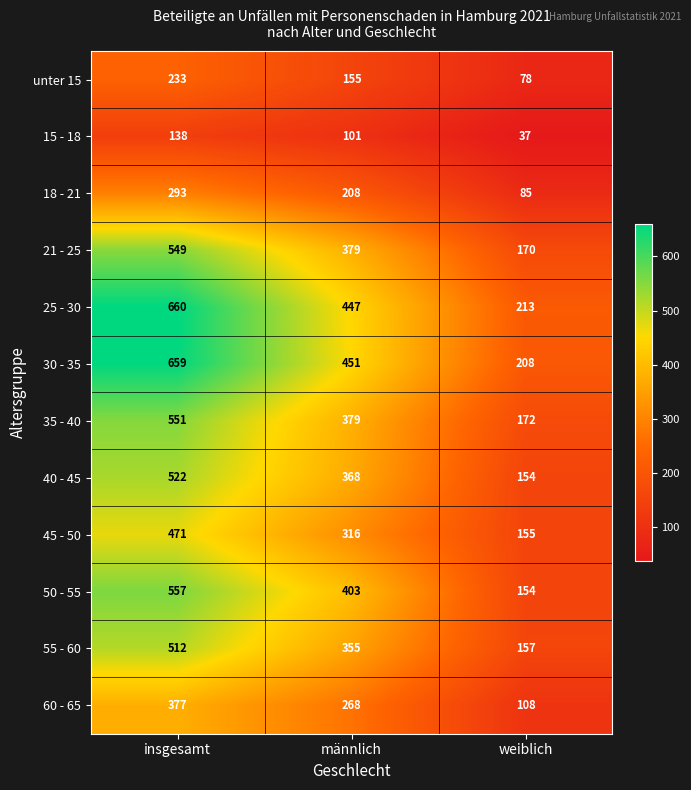

What is the difference between the maximum and minimum values in the 45 - 50 series?

316